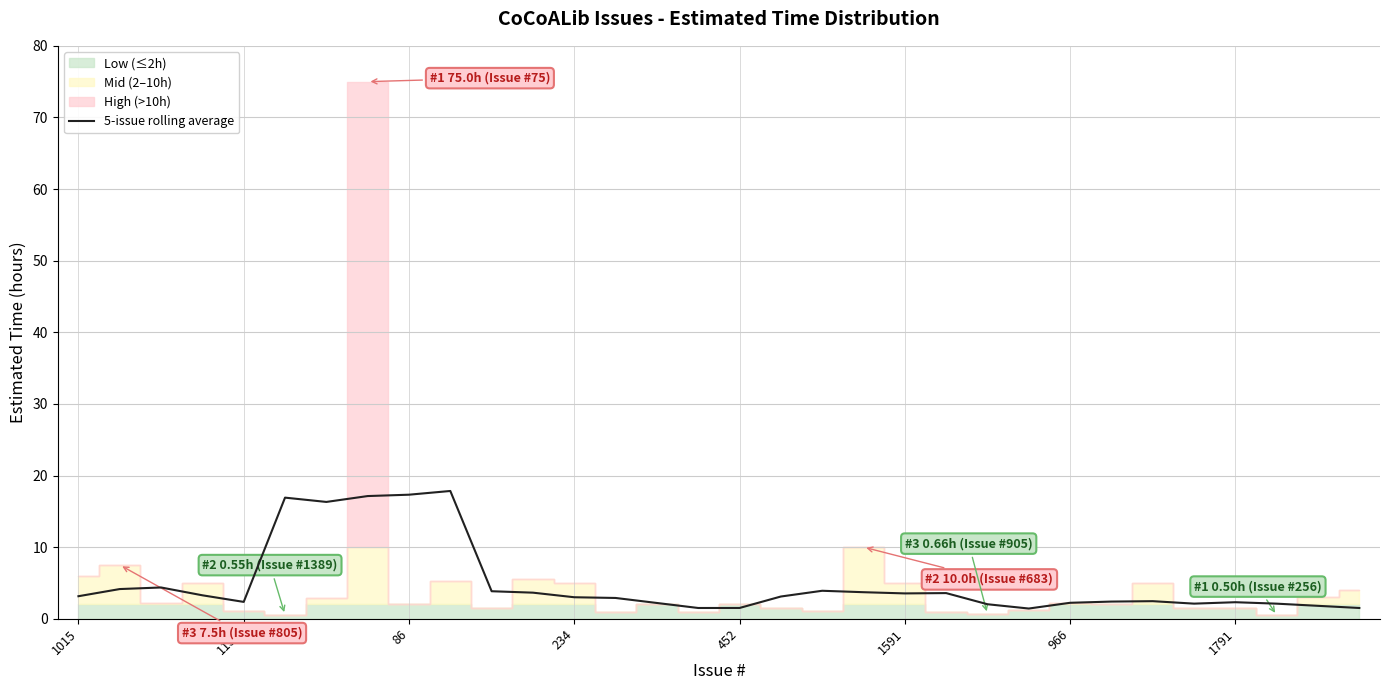

What is the sum of all values?

159.5